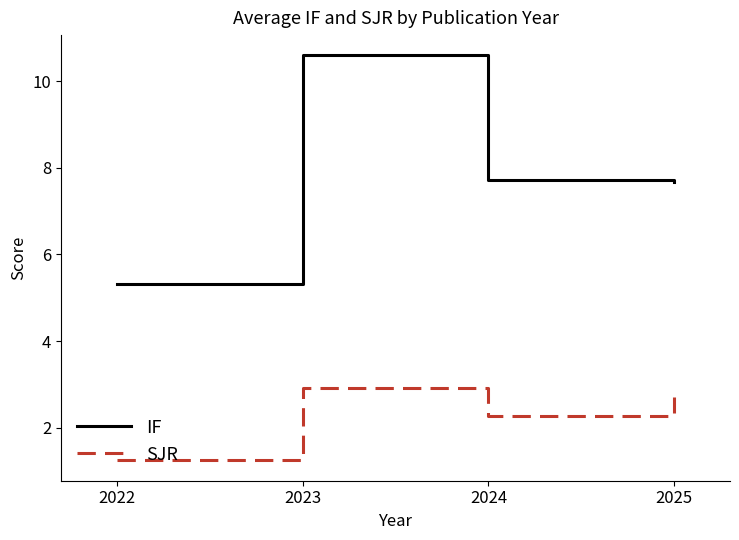

What is the minimum value for IF?

5.3